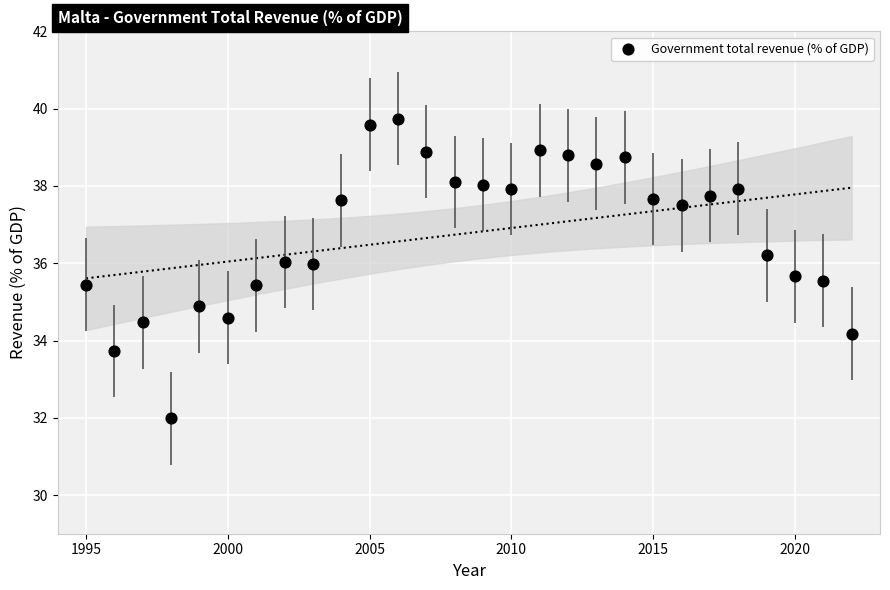

What is the range of Y values (max minus min)?

7.8